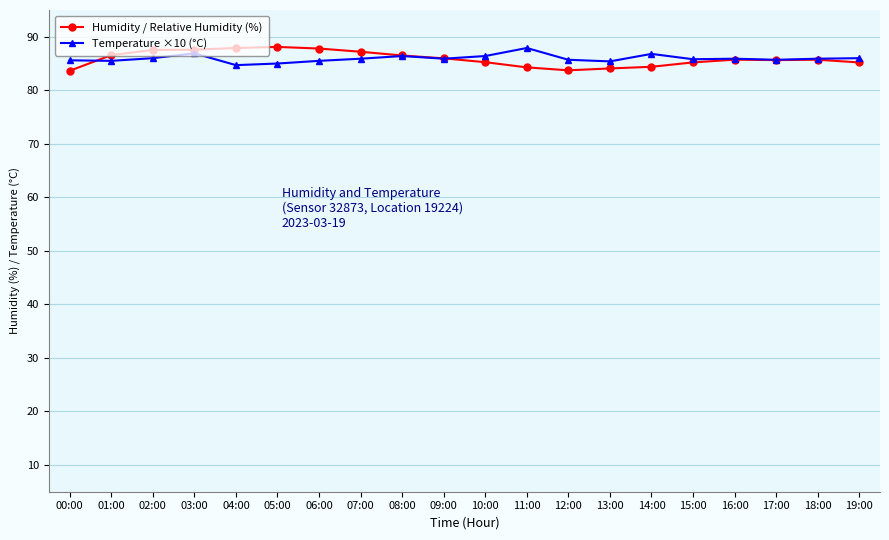

What is the total value across all series at 19:00?

171.2